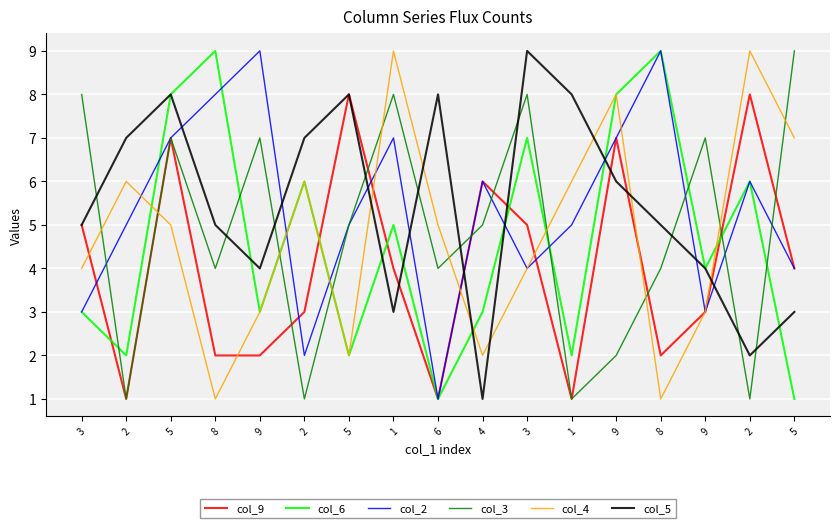

At which label does col_6 reach its peak?

8